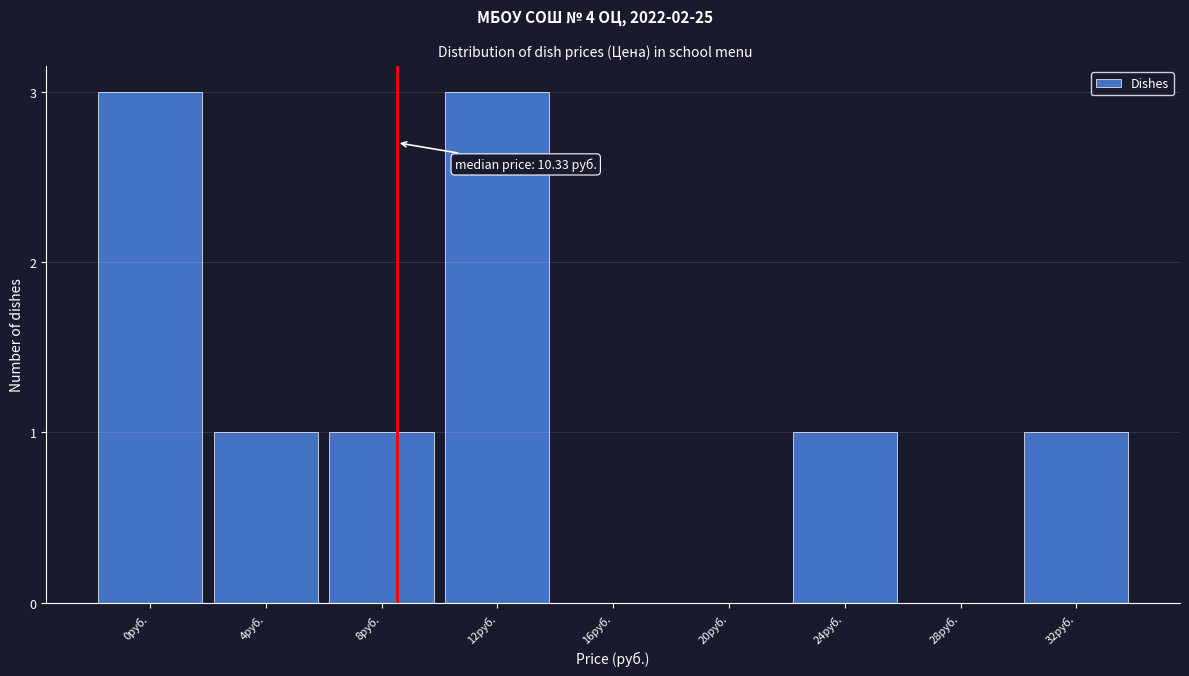

Reading right to left, list all the values displayed in this chart.

32руб.=1	28руб.=0	24руб.=1	20руб.=0	16руб.=0	12руб.=3	8руб.=1	4руб.=1	0руб.=3